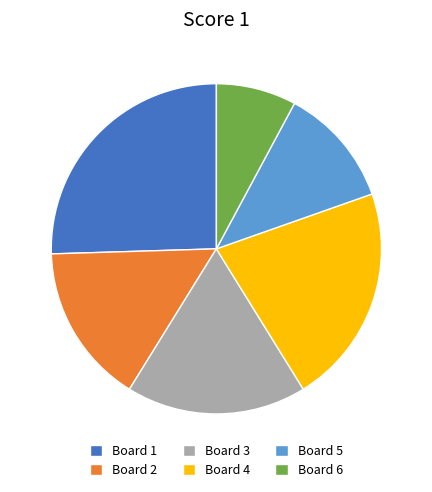

Is the sum of Board 2 and Board 1 greater than half?

No